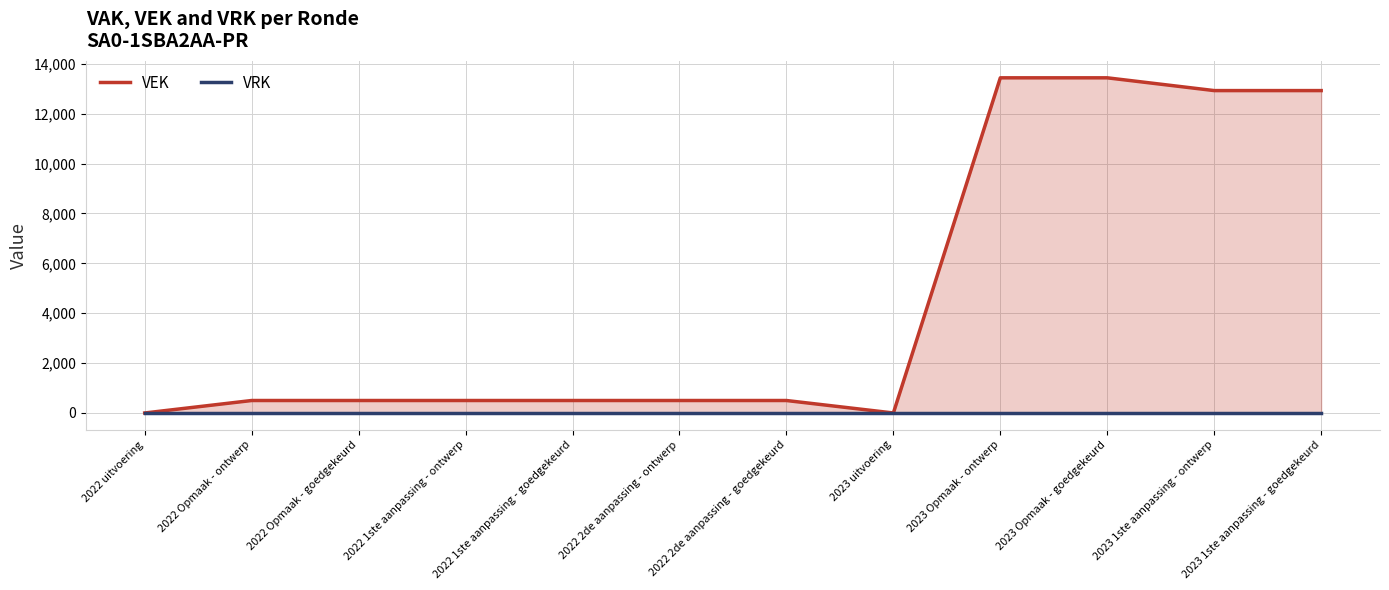

Which category has the lowest value across all series?

2022 uitvoering